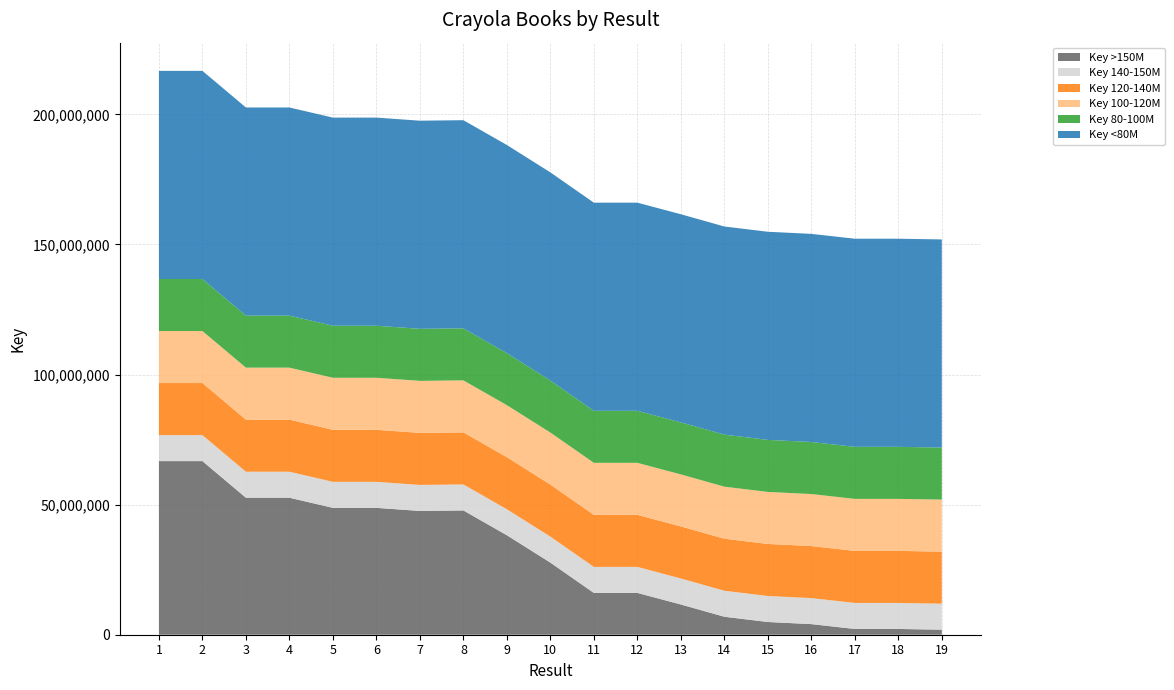

Reading left to right, transcribe all the data shown in this chart.

1=216733738	2=216733782	3=202657775	4=202657695	5=198765302	6=198765344	7=197578942	8=197773485	9=188237674	10=177715796	11=166071440	12=166071358	13=161622705	14=156910120	15=154890750	16=154078340	17=152216770	18=152216347	19=151936399